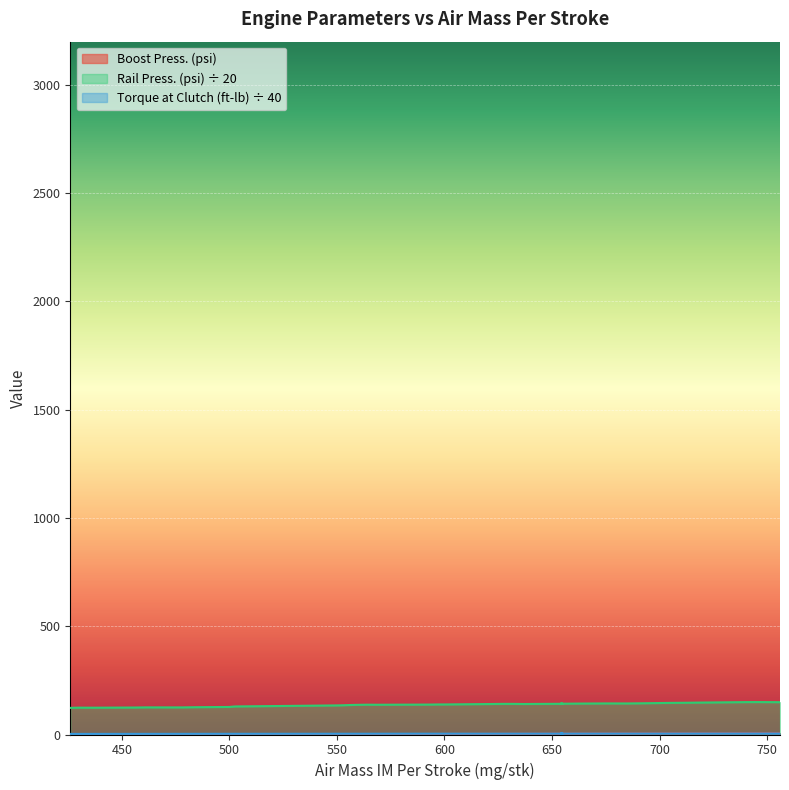

What is the total value across all series at 578?

143.4